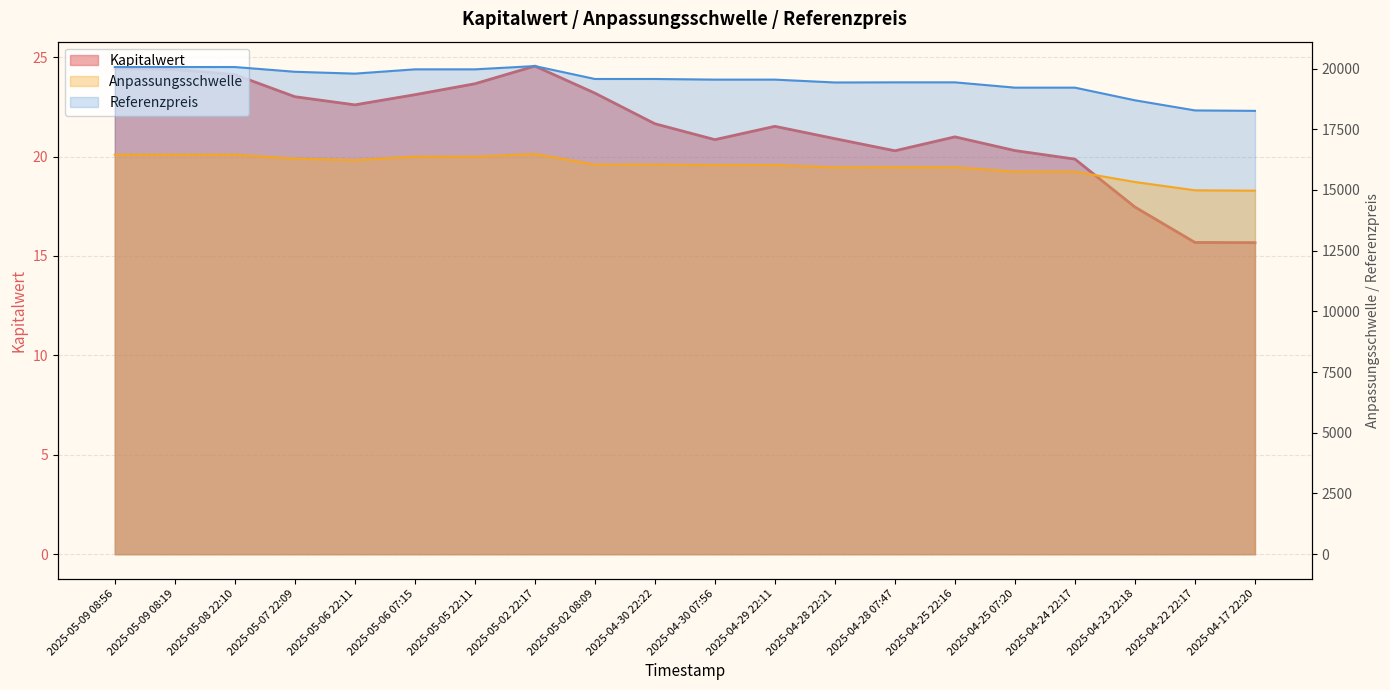

List the series in order of their peak value, highest first.

Referenzpreis, Anpassungsschwelle, Kapitalwert